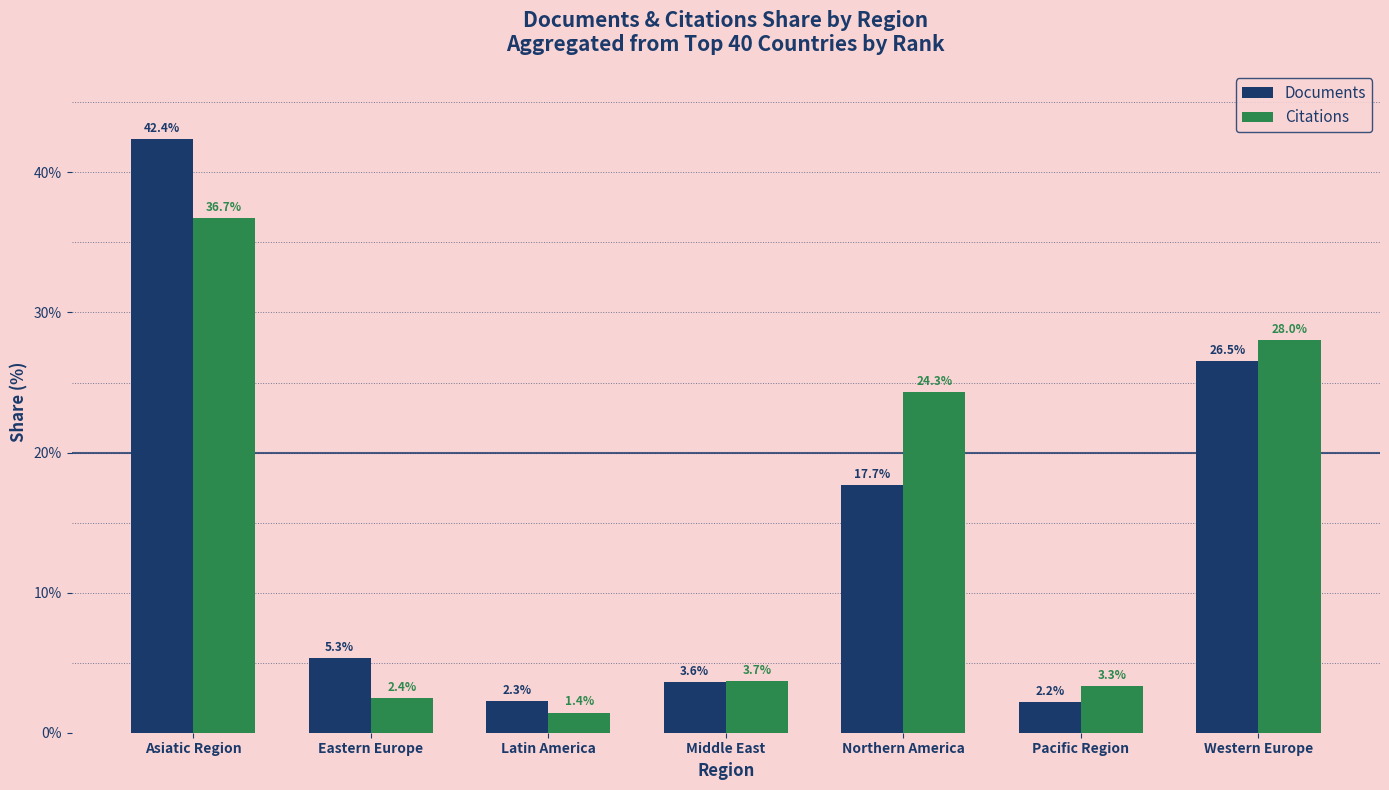

What position from the right is Pacific Region?

2